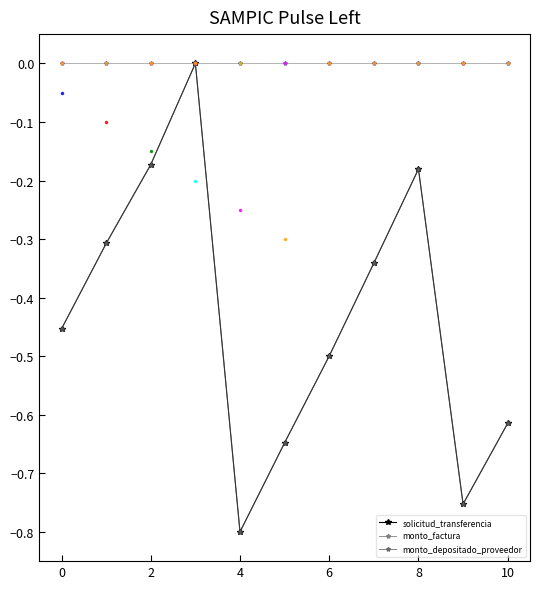

Count the monto_depositado_proveedor values in the range 0 to 1.

1